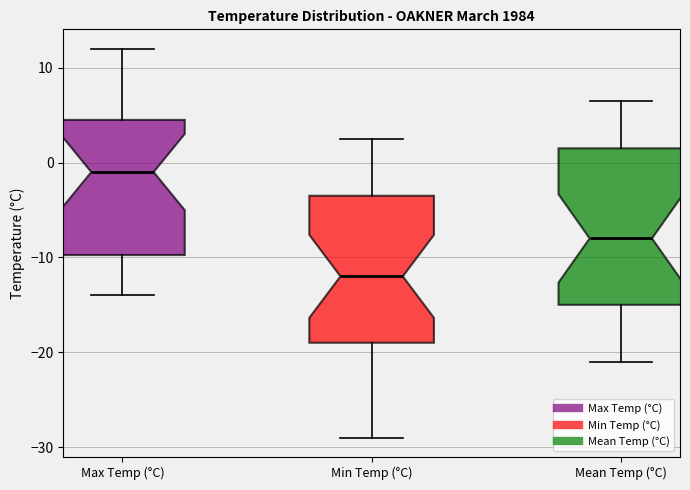

Reading left to right, read every box against the y-axis: the position of its median line, the range the box covers, and the ends of its whiskers. The values are not printed on the chart, so give them approximately, as read against the axis.

Max Temp (°C): median -1, box -10 to 5, whiskers -14 to 12
Min Temp (°C): median -12, box -19 to -3, whiskers -29 to 3
Mean Temp (°C): median -8, box -15 to 2, whiskers -21 to 7